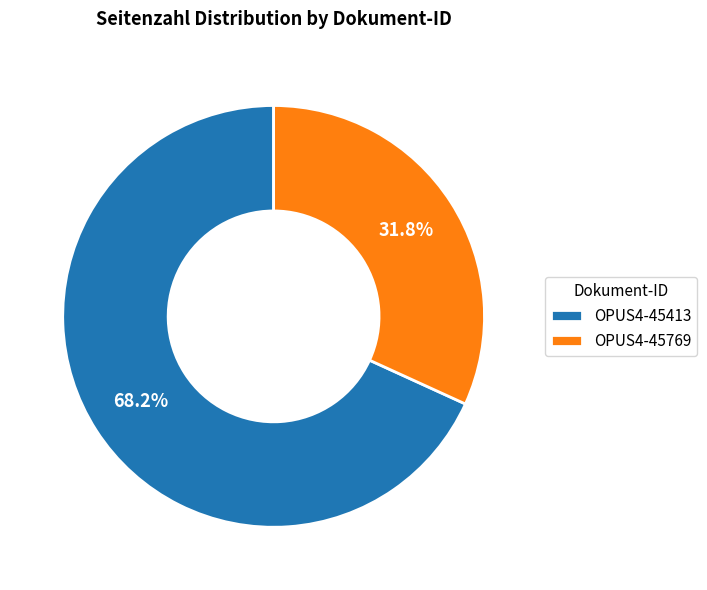

Count the number of slices in the pie.

2